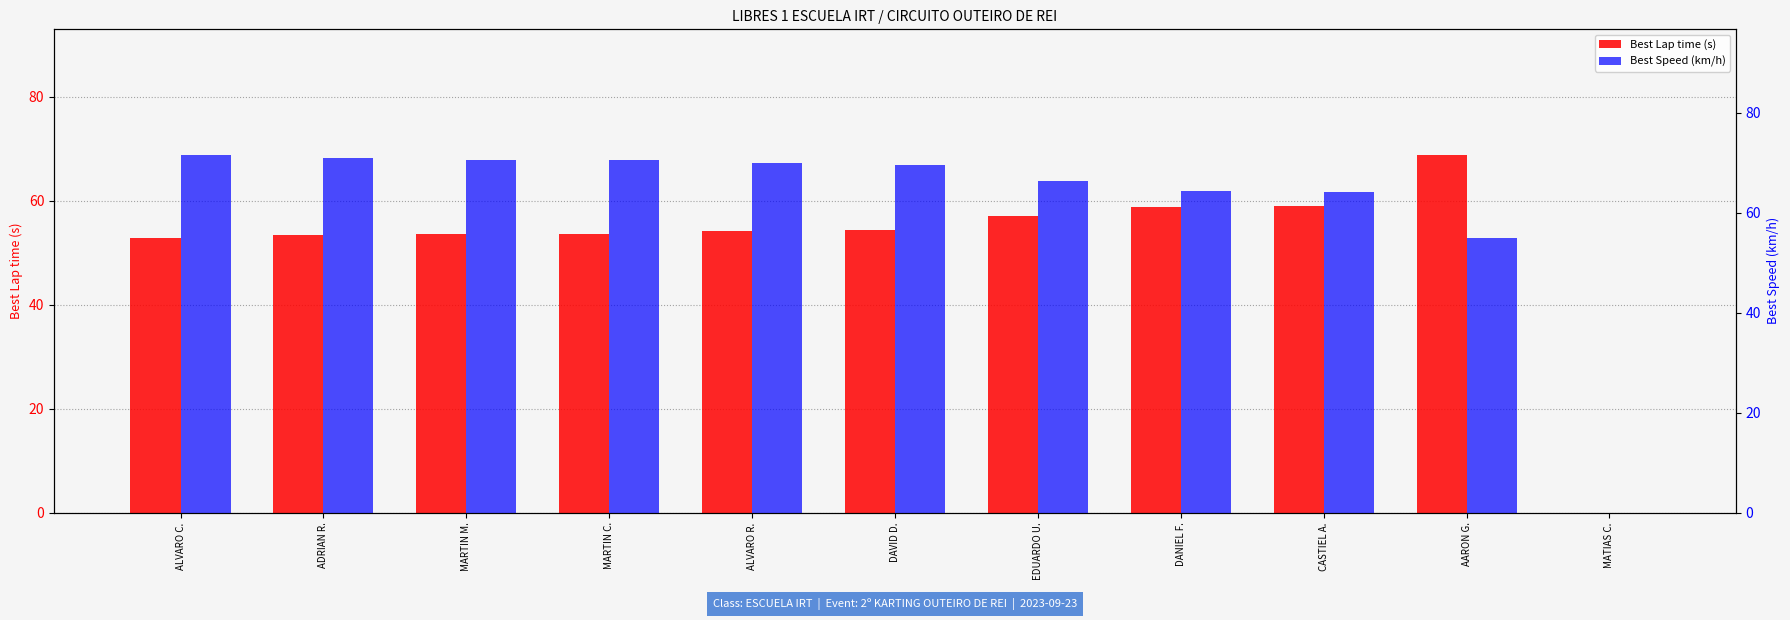

Is the value of Best Lap time (s) at DAVID D. greater than the value of Best Speed (km/h) at DANIEL F.?

No